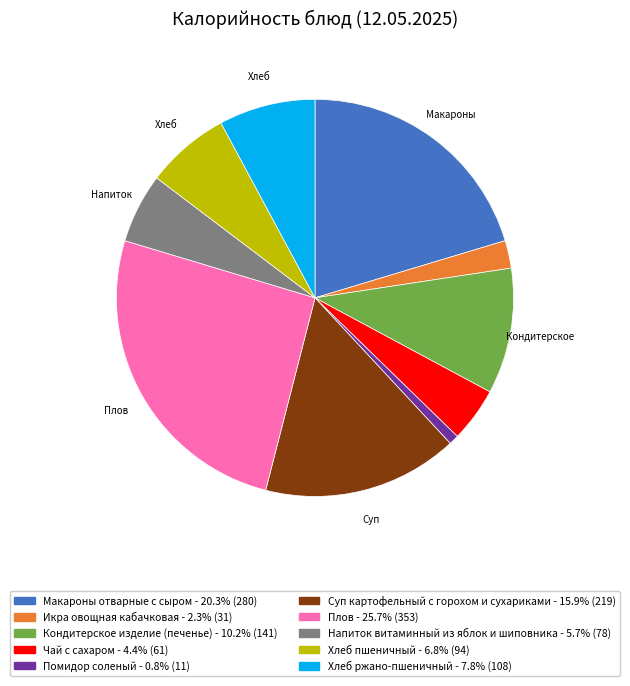

Is there any slice that represents more than half of the pie?

No